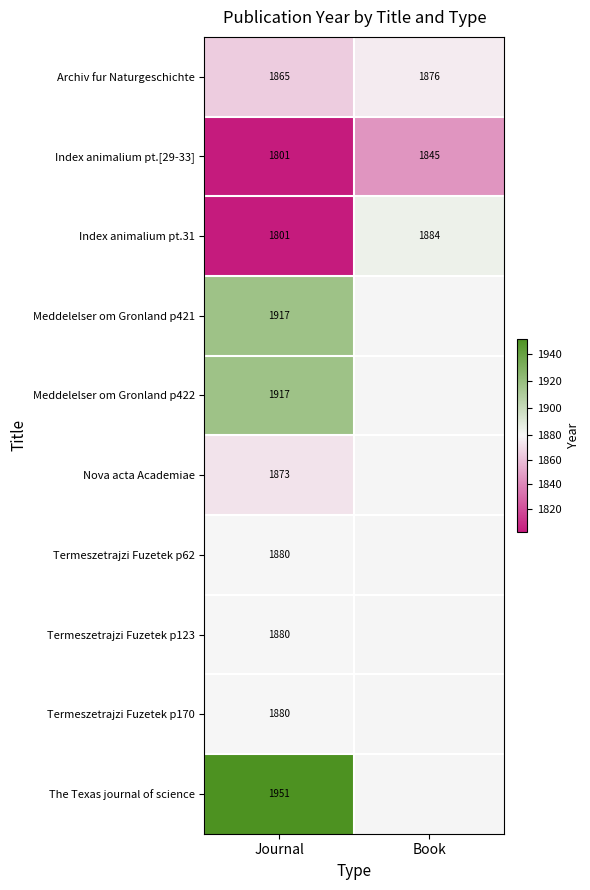

Where is Index animalium pt.31 nearest to the value 1842?

Journal